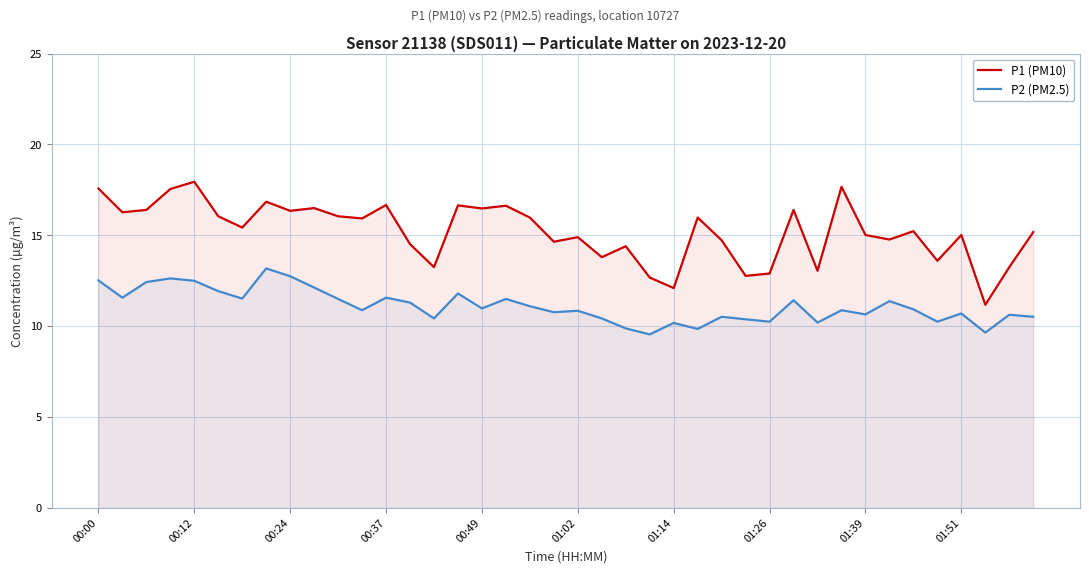

Reading left to right, transcribe all the data shown in this chart.

P1 (PM10): 17.6	16.3	16.4	17.6	17.9	16.1	15.4	16.9	16.4	16.5	16.1	15.9	16.7	14.5	13.2	16.6	16.5	16.6	16.0	14.7	14.9	13.8	14.4	12.7	12.1	16.0	14.7	12.8	12.9	16.4	13.1	17.7	15.0	14.8	15.2	13.6	15.0	11.2	13.2	15.2
P2 (PM2.5): 12.5	11.6	12.4	12.6	12.5	11.9	11.5	13.2	12.8	12.1	11.5	10.9	11.6	11.3	10.4	11.8	11.0	11.5	11.1	10.8	10.8	10.4	9.9	9.6	10.2	9.8	10.5	10.4	10.2	11.4	10.2	10.9	10.7	11.4	10.9	10.2	10.7	9.7	10.6	10.5